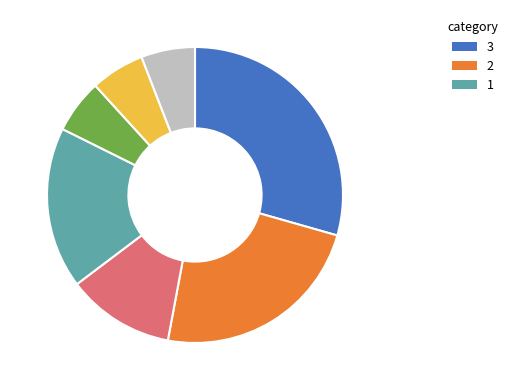

Count the number of slices in the pie.

7